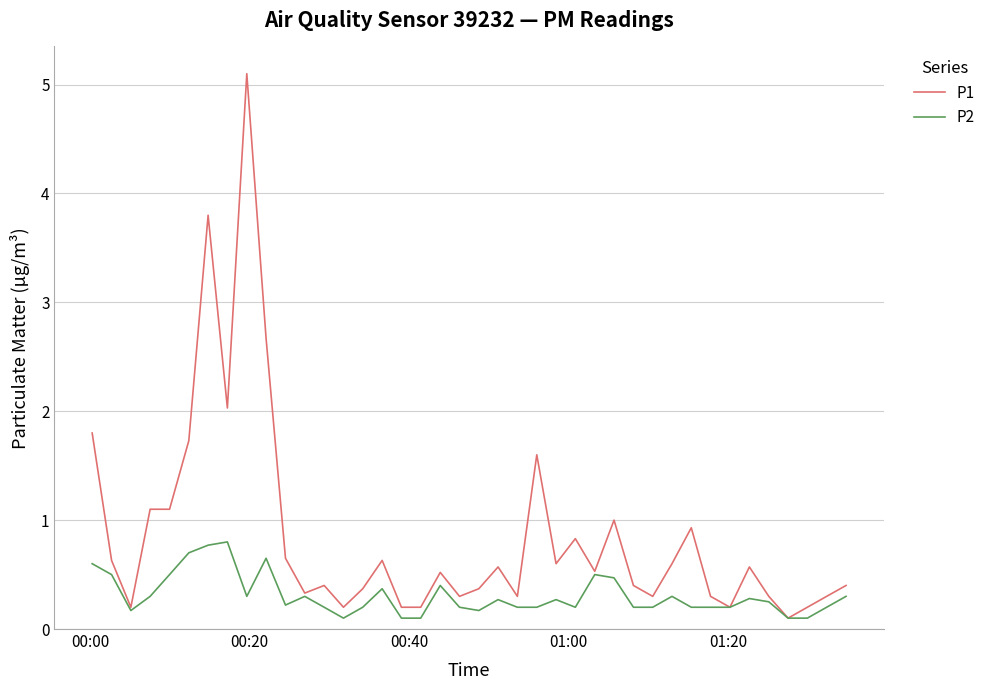

Which series has the widest spread of values?

P1